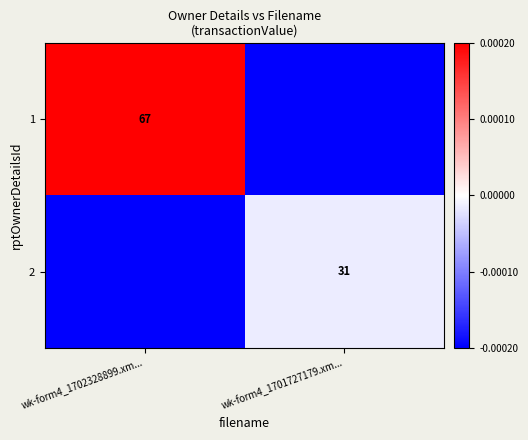

The value of 1 at wk-form4_1701727179.xm... is -0.0. True or false?

False